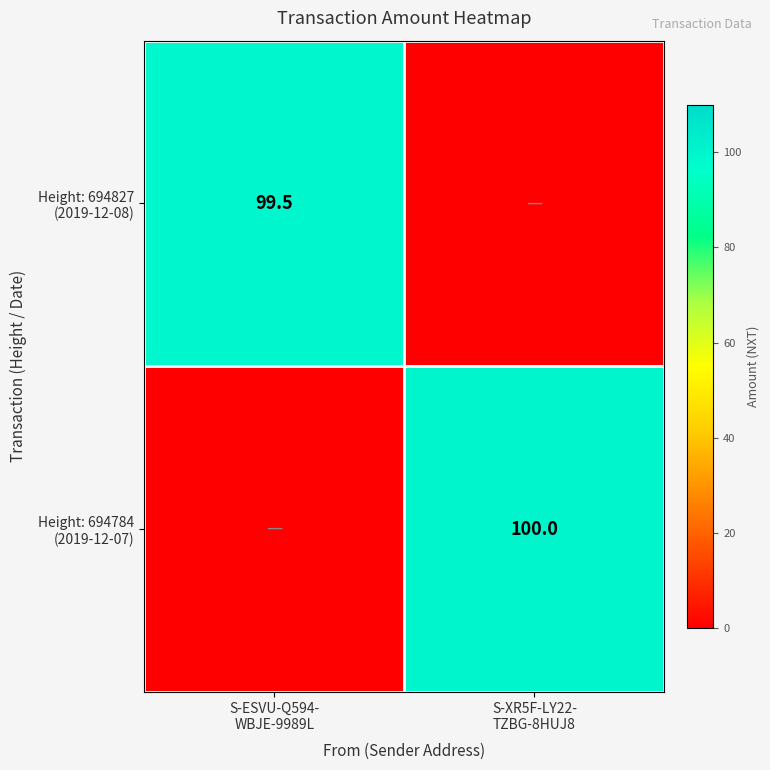

Which series has the largest total across all categories?

Height: 694784 (2019-12-07)